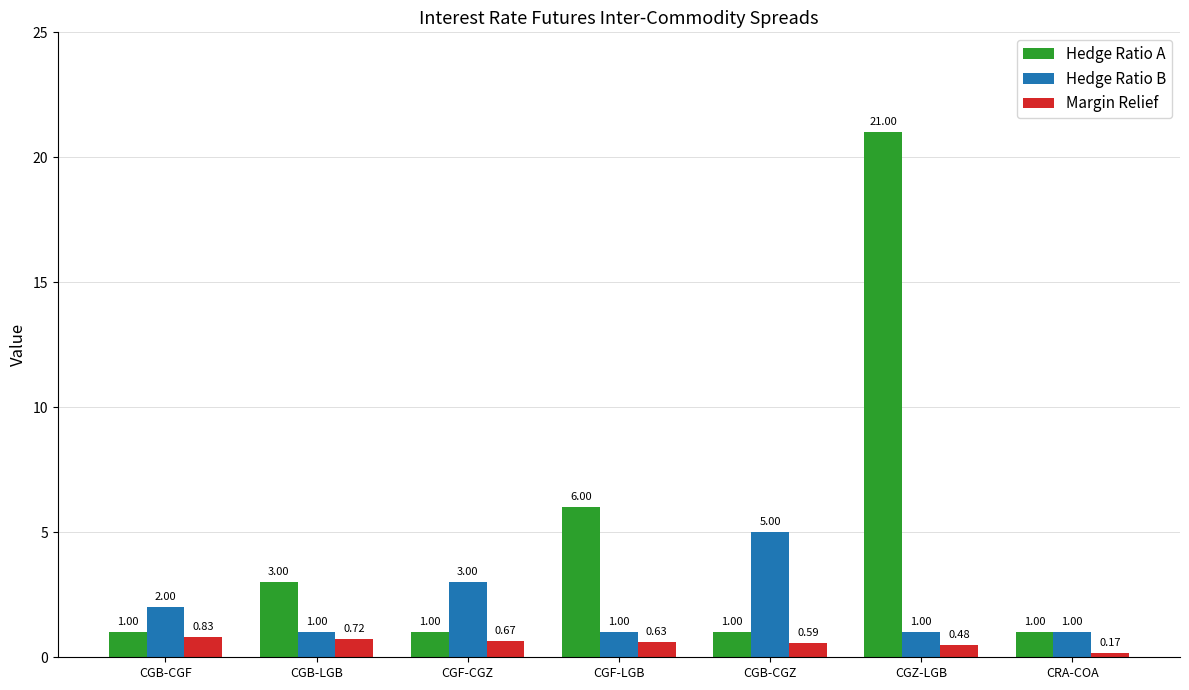

List the series in order of their overall mean, lowest first.

Margin Relief, Hedge Ratio B, Hedge Ratio A